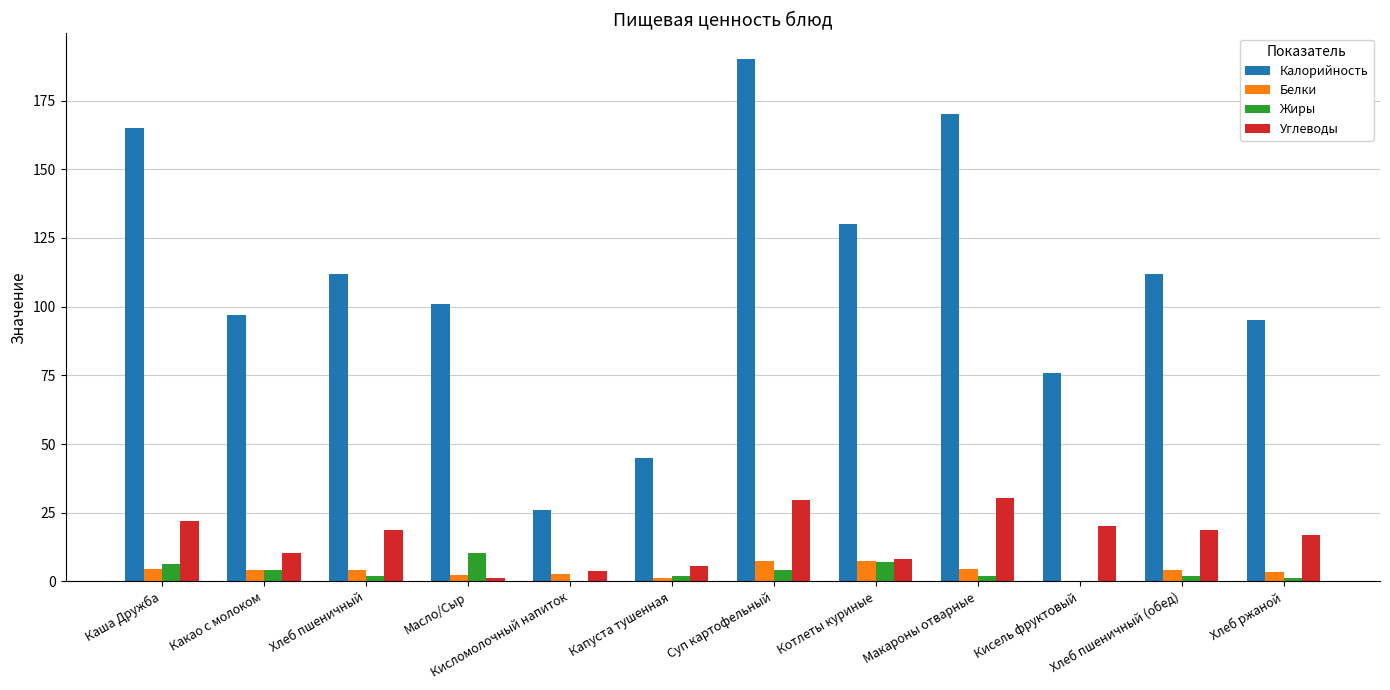

Which series changed the most between Суп картофельный and Макароны отварные?

Калорийность